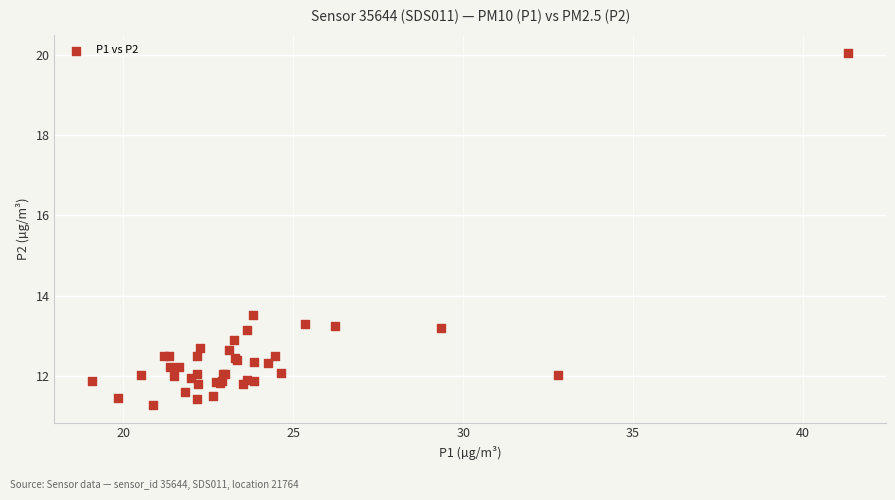

What Y value in the scatter plot is closest to 15?

13.5